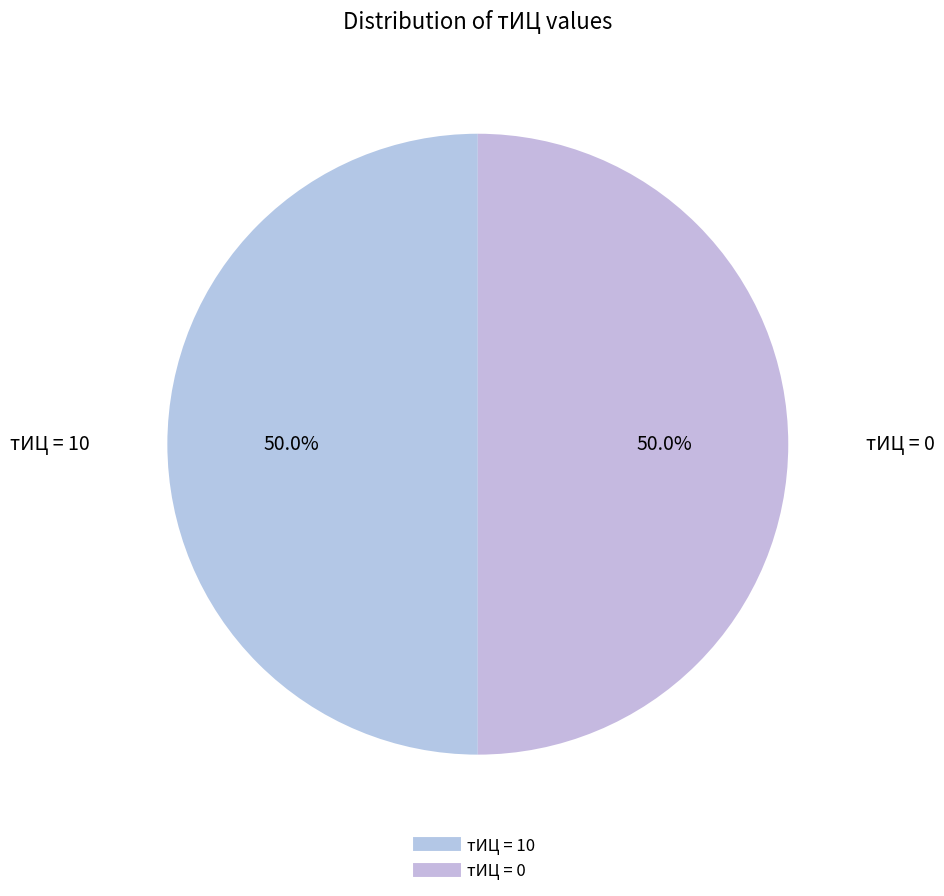

How many slices are in this pie chart?

2